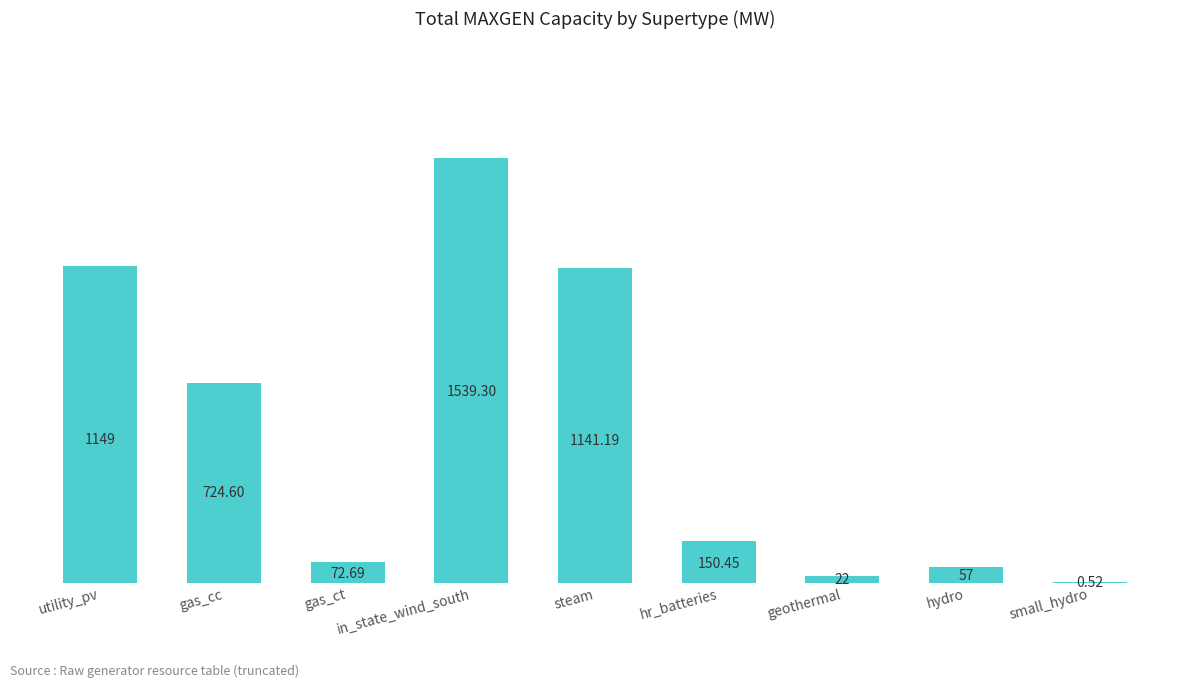

Which category has the highest value across all series?

in_state_wind_south